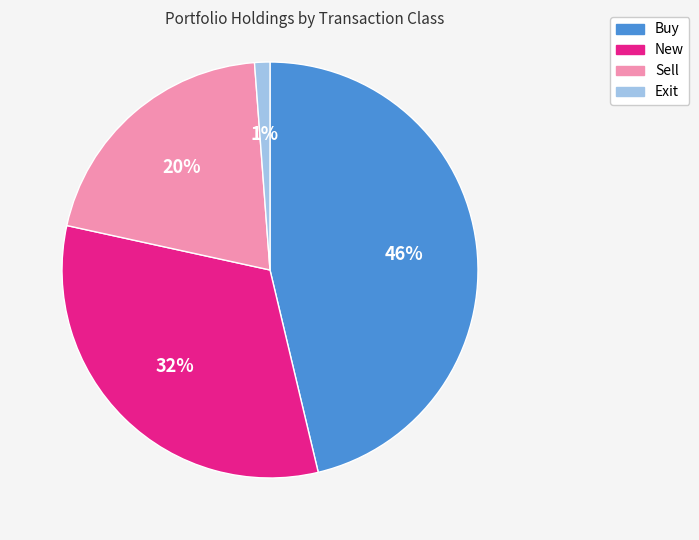

Is there a majority slice in this chart?

No